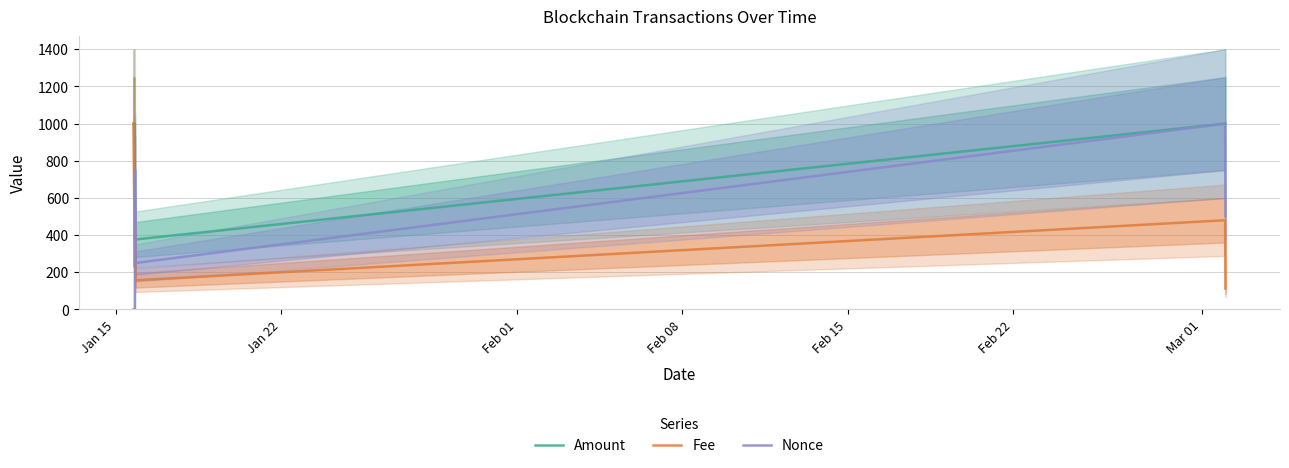

What is the sum of all Fee values?

2431.6